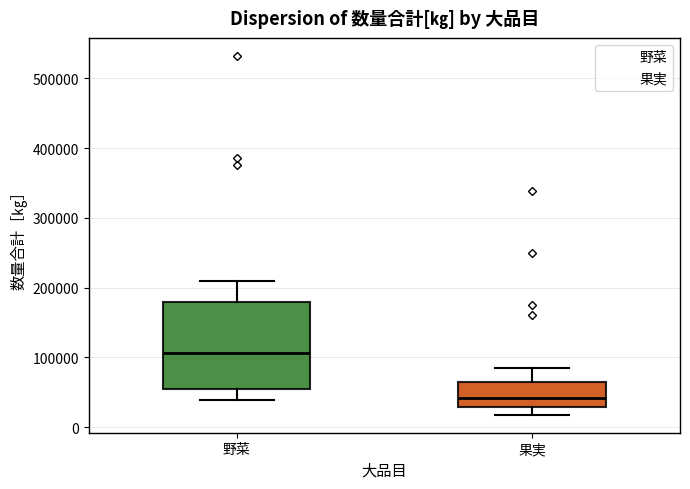

Which box is the tallest, from its lower edge to its upper edge?

野菜